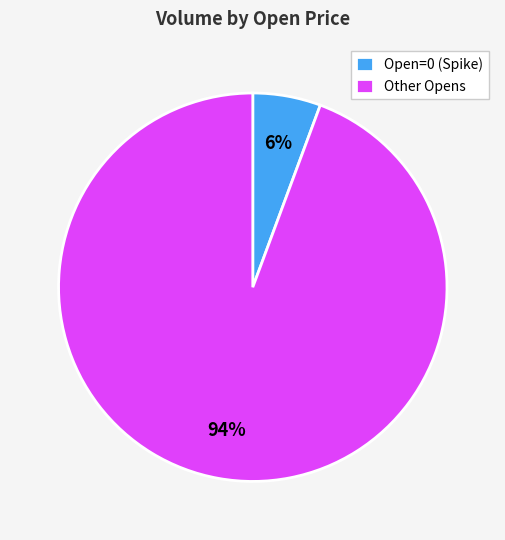

Do Open=0 (Spike) and Other Opens together represent more than half of the pie?

Yes